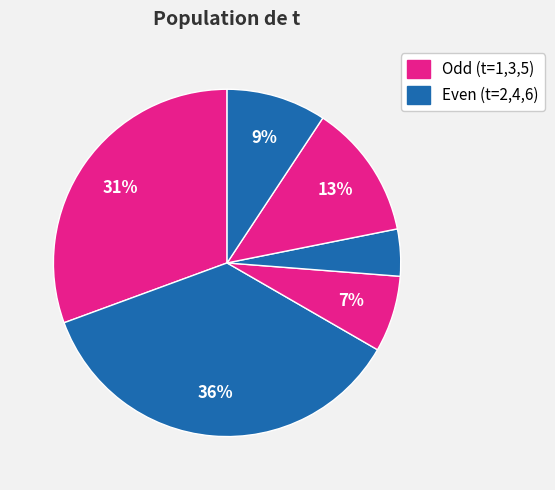

How many segments does this pie chart have?

6